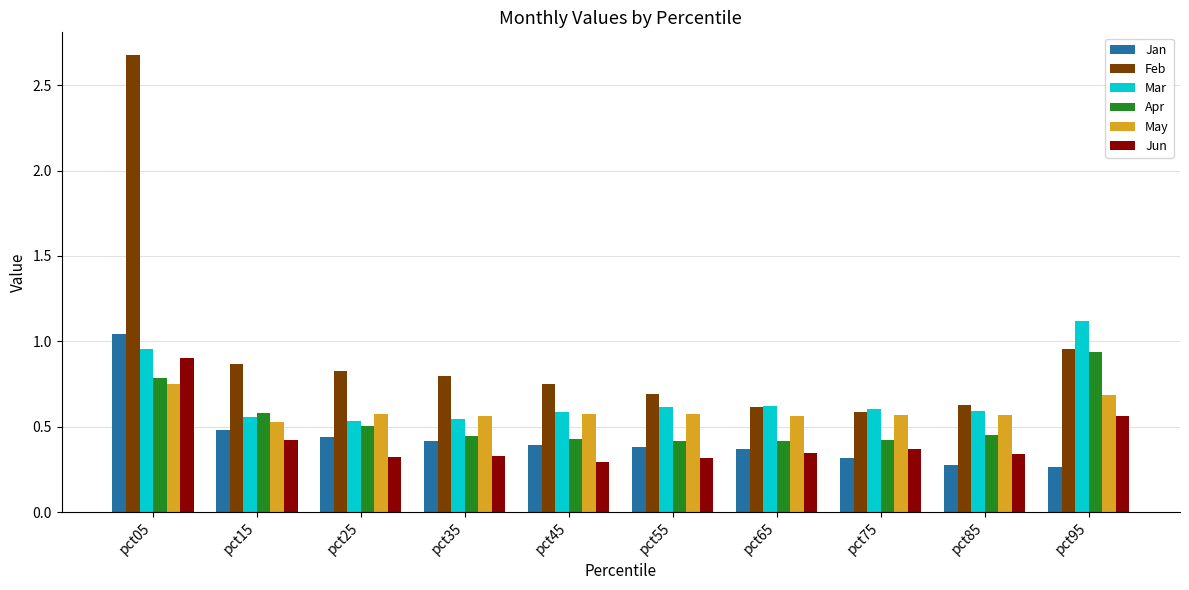

How many bars are there in each group?

6